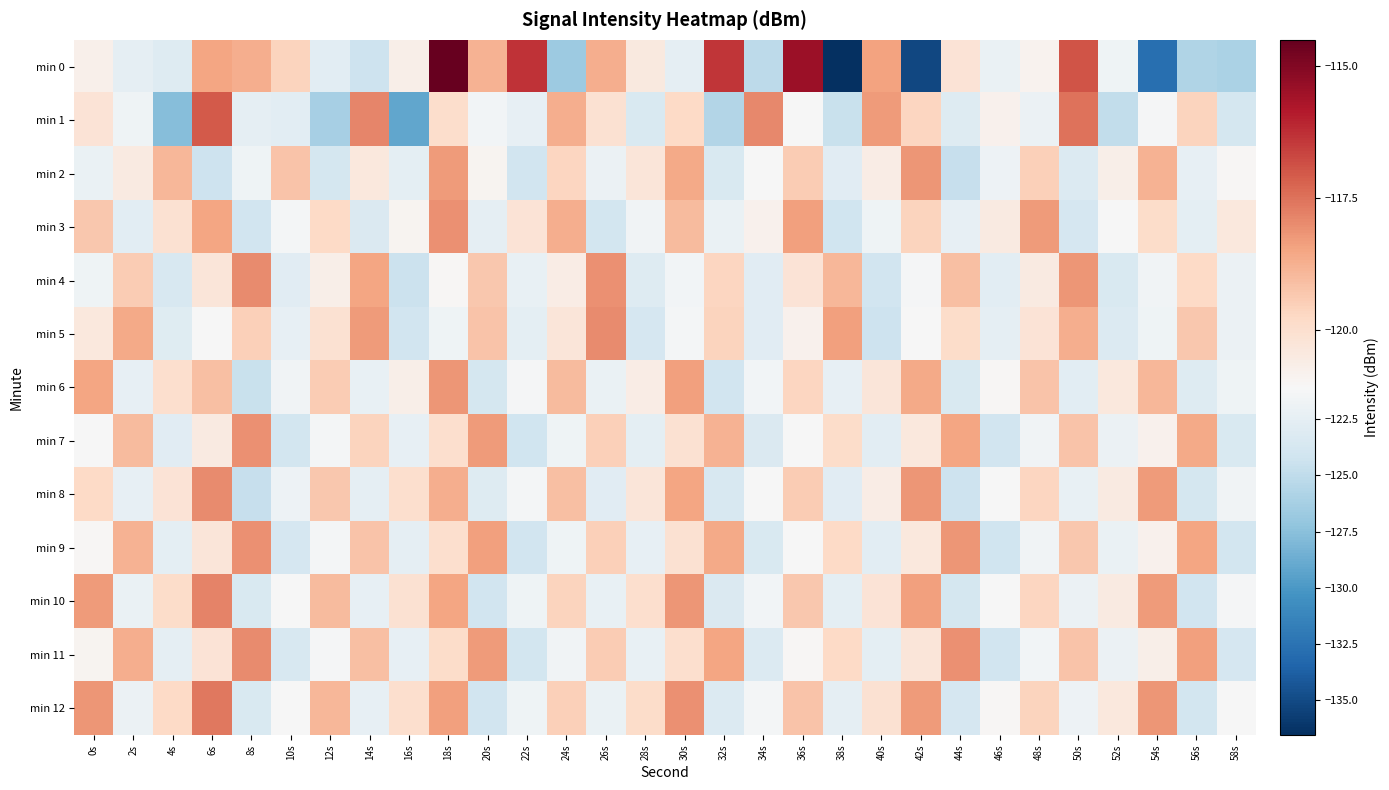

Rank the series at 22s from highest to lowest value.

min 0, min 3, min 6, min 8, min 12, min 10, min 4, min 1, min 5, min 11, min 9, min 2, min 7